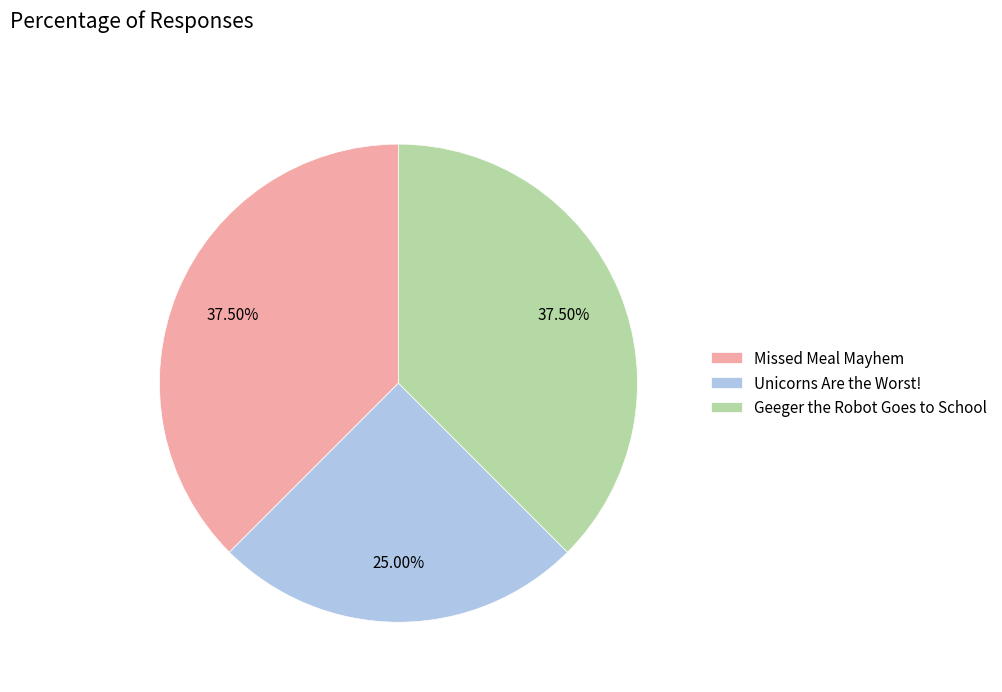

Approximately how many times larger is the value at Geeger the Robot Goes to School compared to Missed Meal Mayhem?

1.0